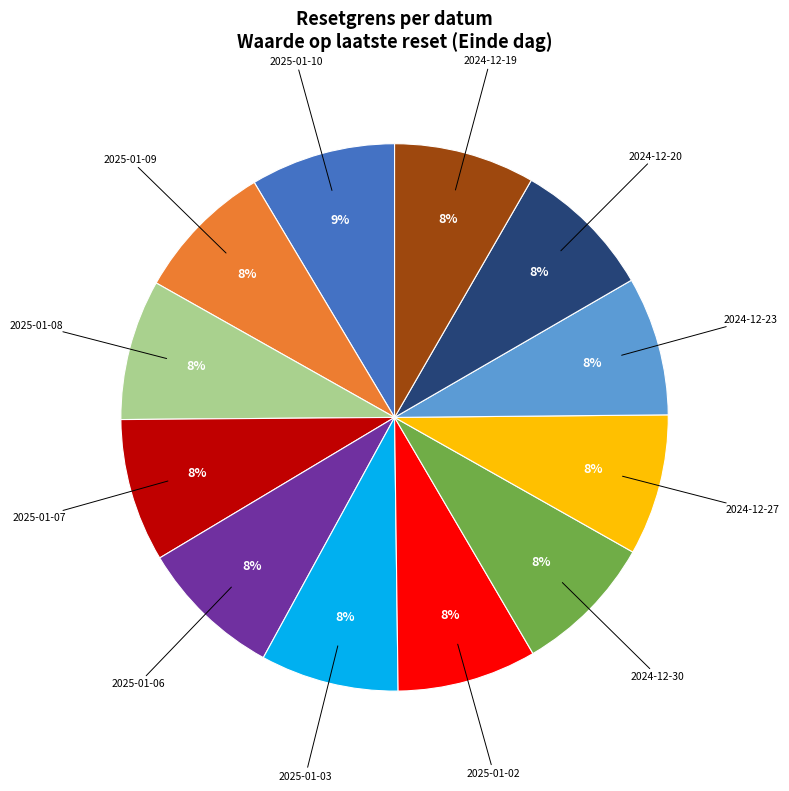

Does any single category account for the majority?

No